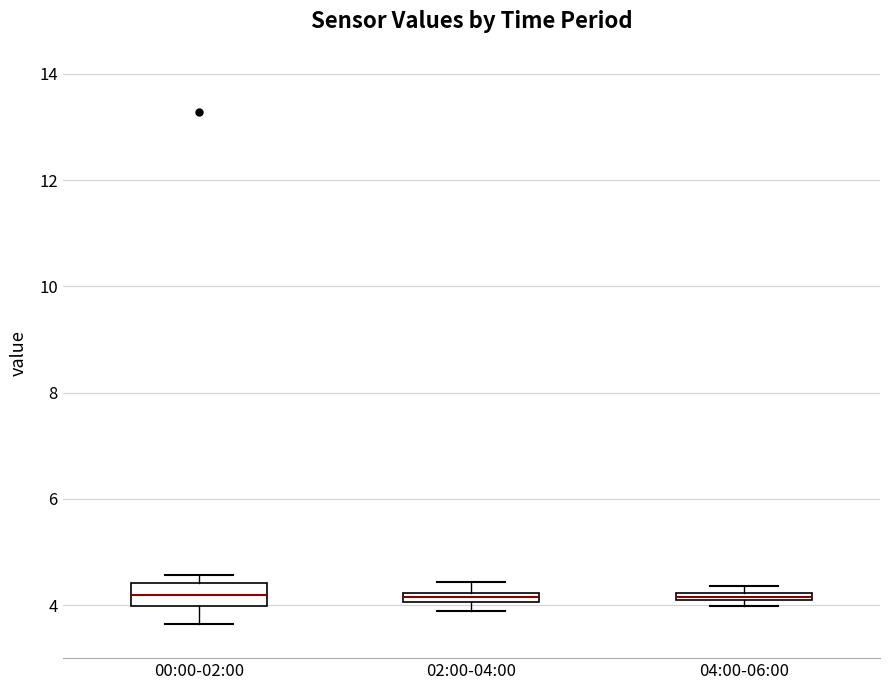

Where is the upper edge of the box for 02:00-04:00 on the y-axis? The values are not printed on the chart, so give them approximately, as read against the axis.

4.2